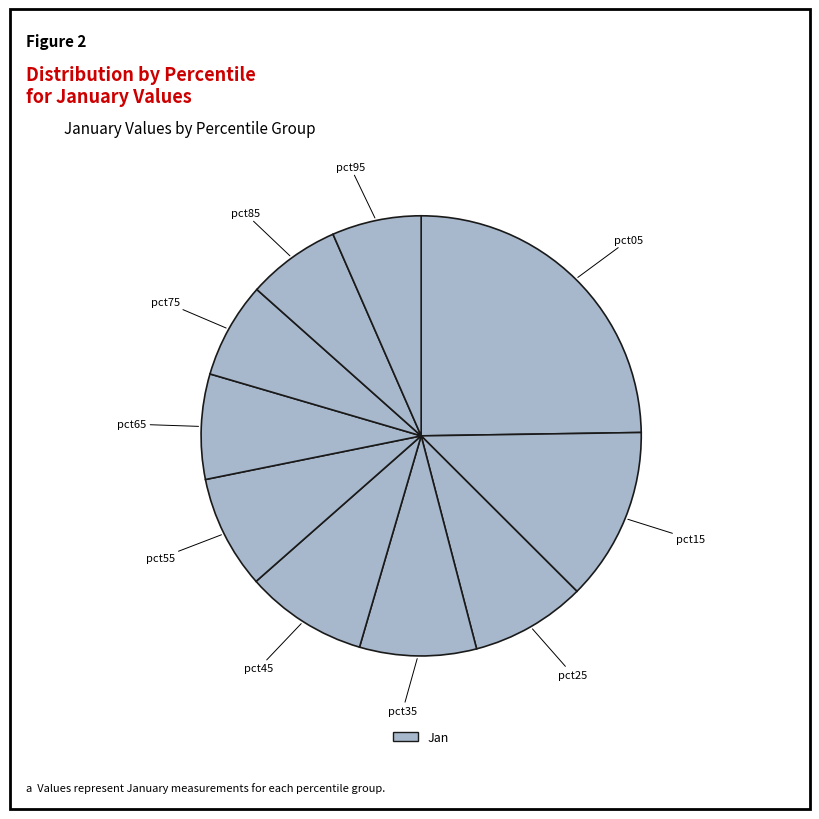

How many slices are in this pie chart?

10